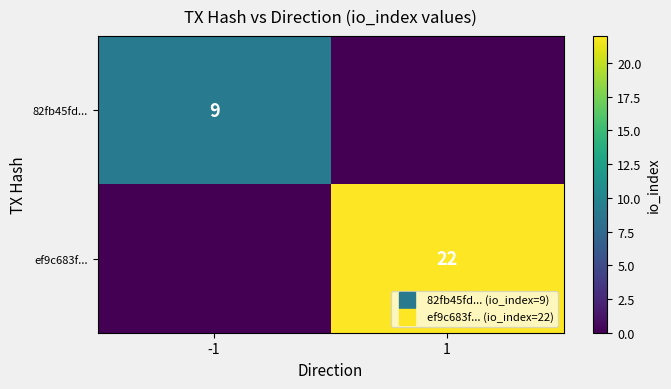

Is the value of 82fb45fd... at -1 greater than the value of ef9c683f... at -1?

Yes